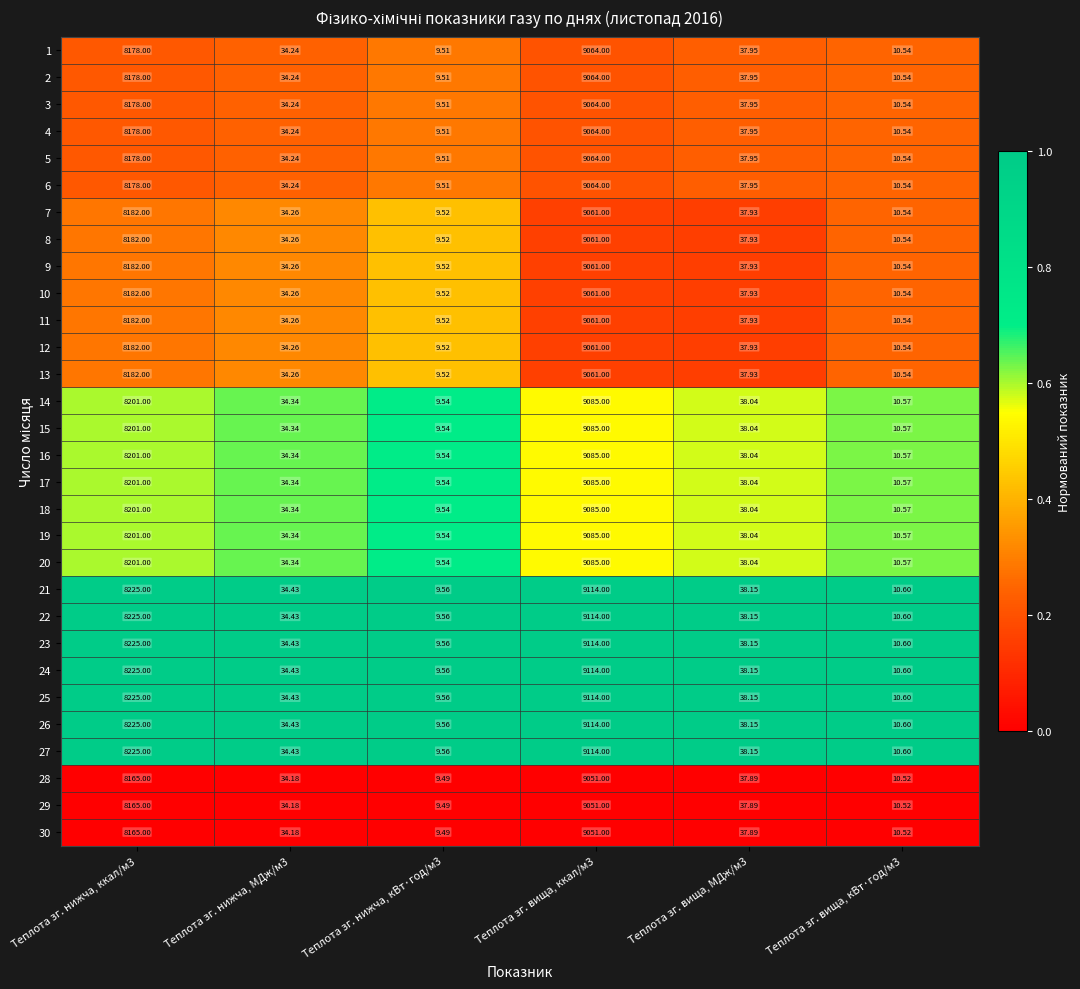

Is the value of 5 at Теплота зг. вища, кВт·год/м3 greater than the value of 21 at Теплота зг. вища, ккал/м3?

No